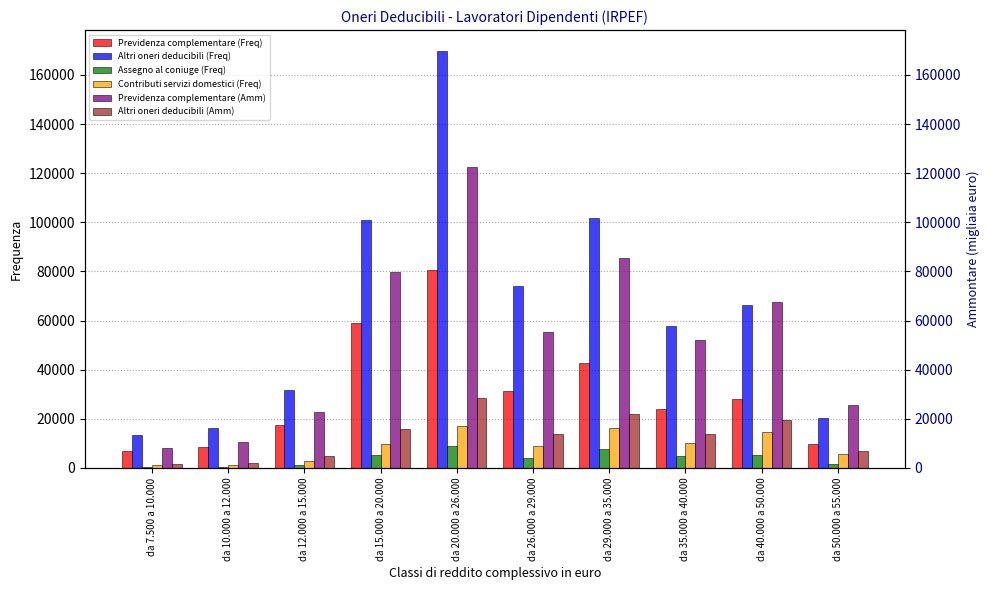

What is the minimum value for Altri oneri deducibili (Freq)?

13392